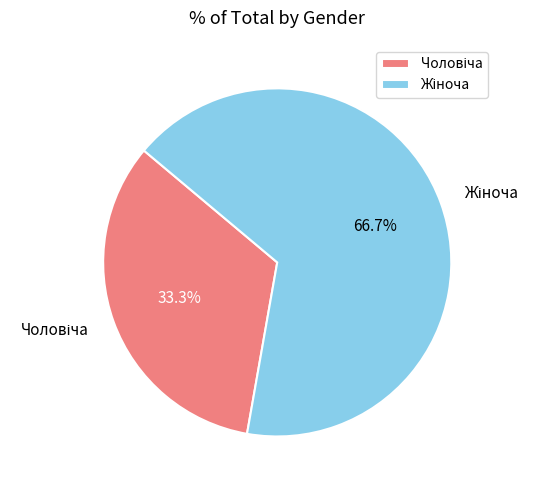

Does any single category account for the majority?

Yes